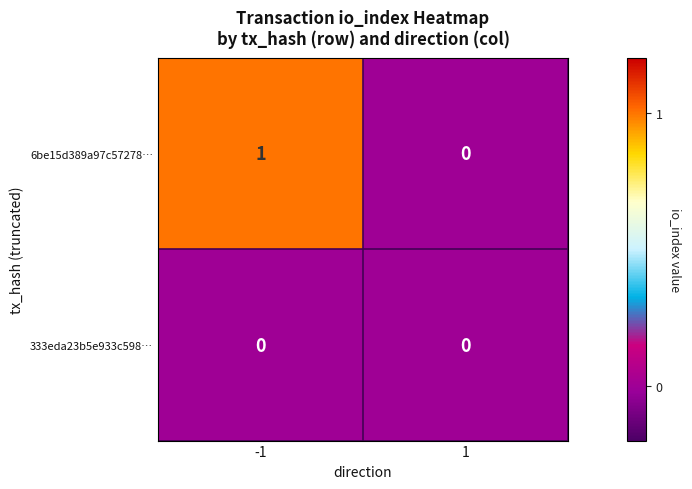

Which series has the largest range (max minus min)?

6be15d389a97c57278…